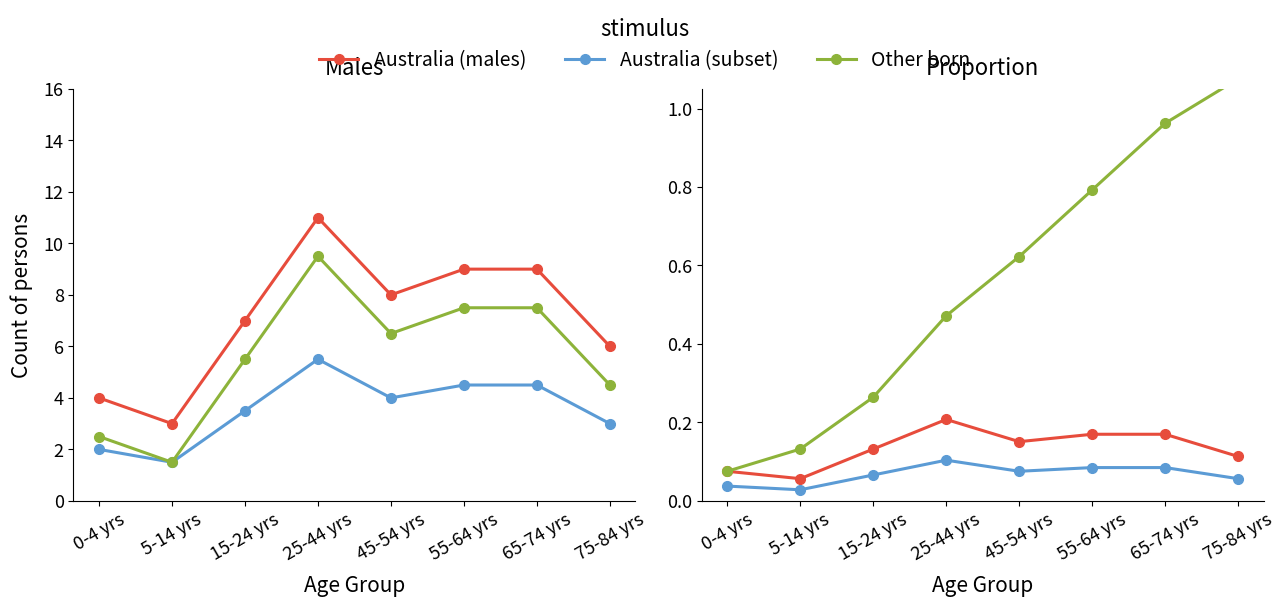

What are all the series names shown in the legend?

Australia (males), Australia (subset), Other born